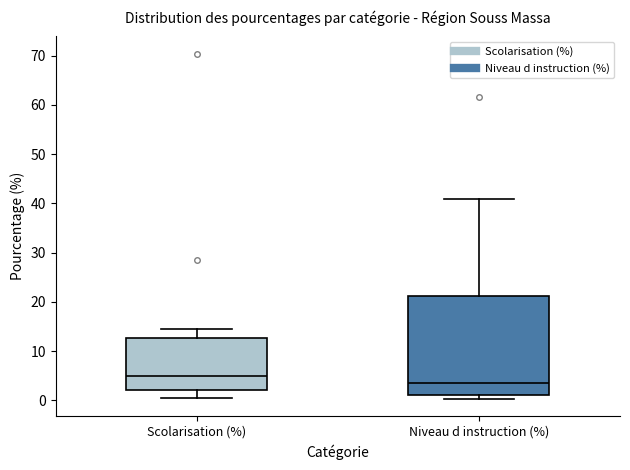

Which box's median line is the lowest?

Niveau d instruction (%)